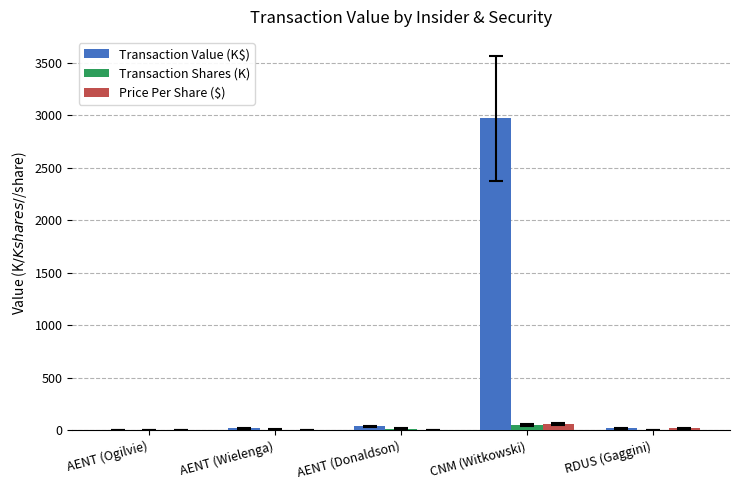

What value does the Transaction Value (K$) series have at AENT (Ogilvie)?

4.2